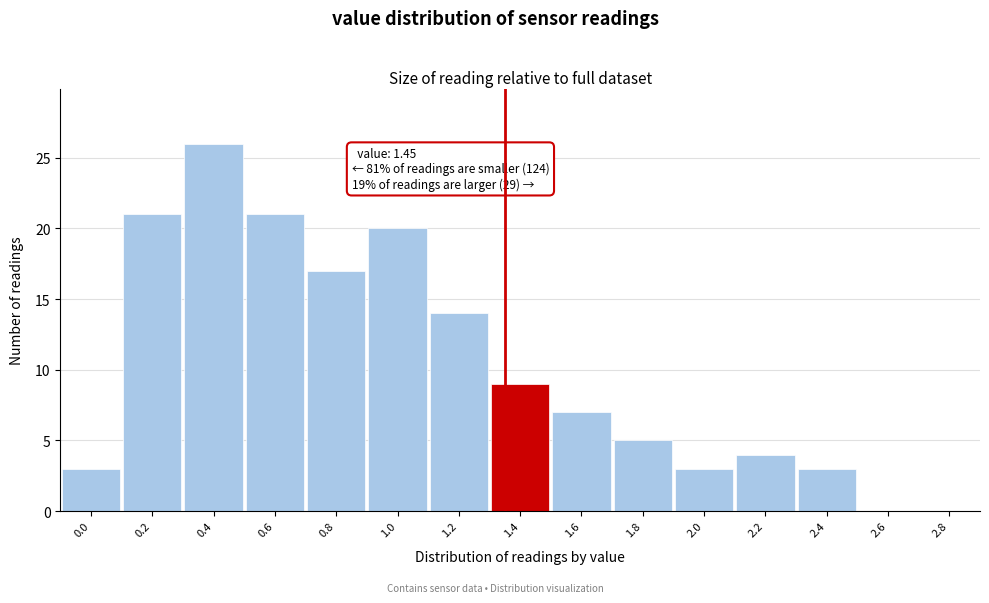

Reading left to right, extract all data points from this chart.

0.0=3	0.2=21	0.4=26	0.6=21	0.8=17	1.0=20	1.2=14	1.4=9	1.6=7	1.8=5	2.0=3	2.2=4	2.4=3	2.6=0	2.8=0